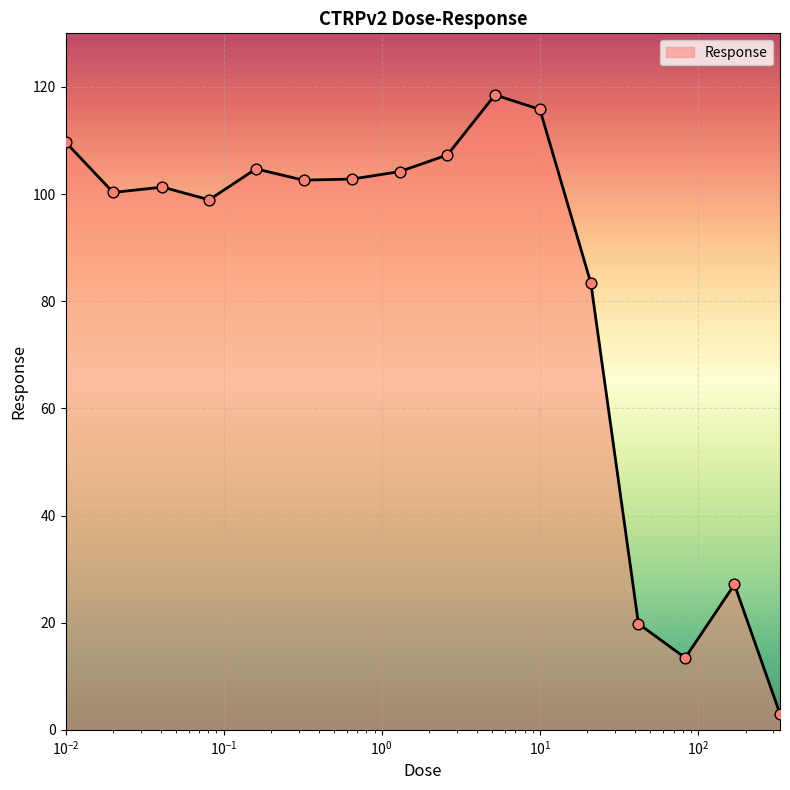

What is the difference between the maximum and minimum values?

115.5